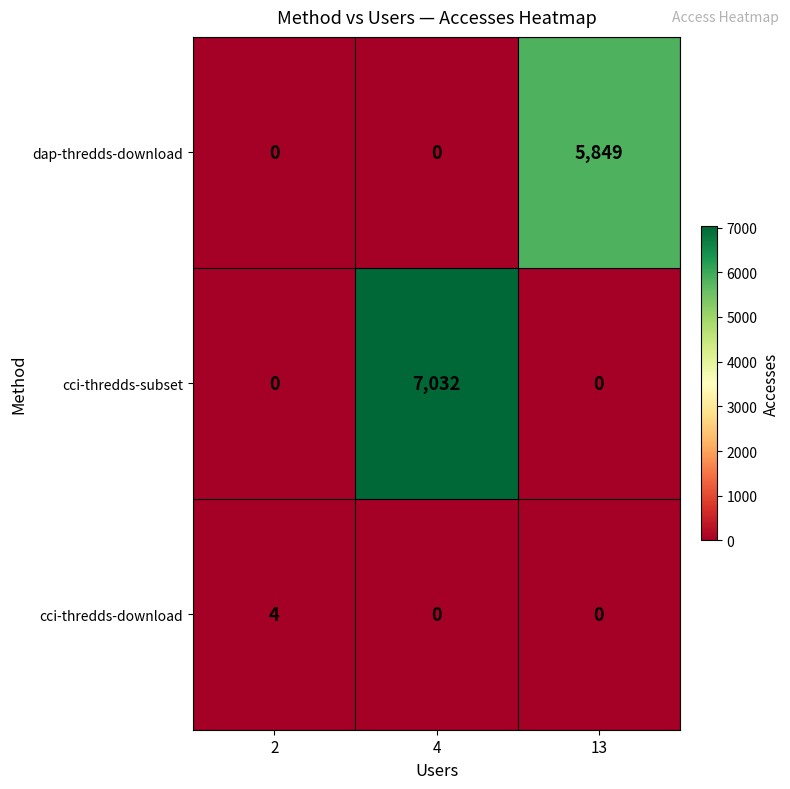

What is the spread (max minus min) of values at 13?

5849